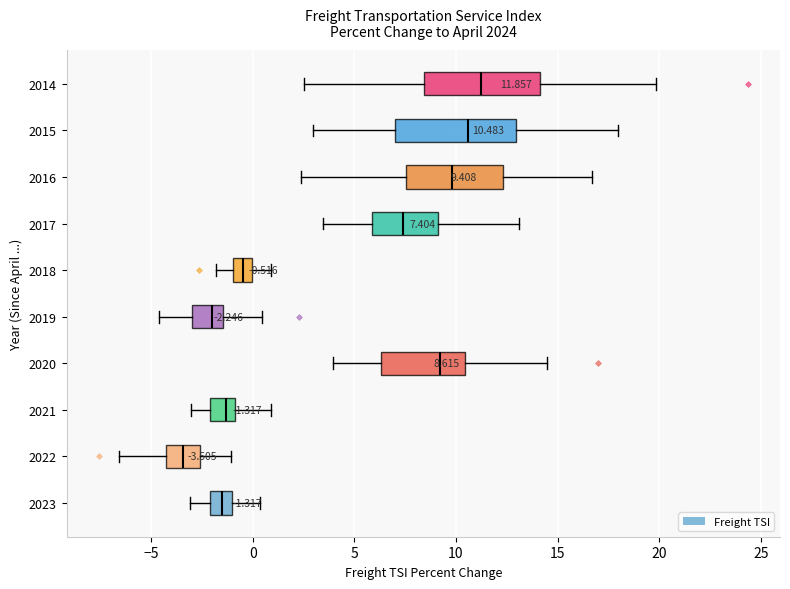

Which box's median line is the furthest to the left?

2022